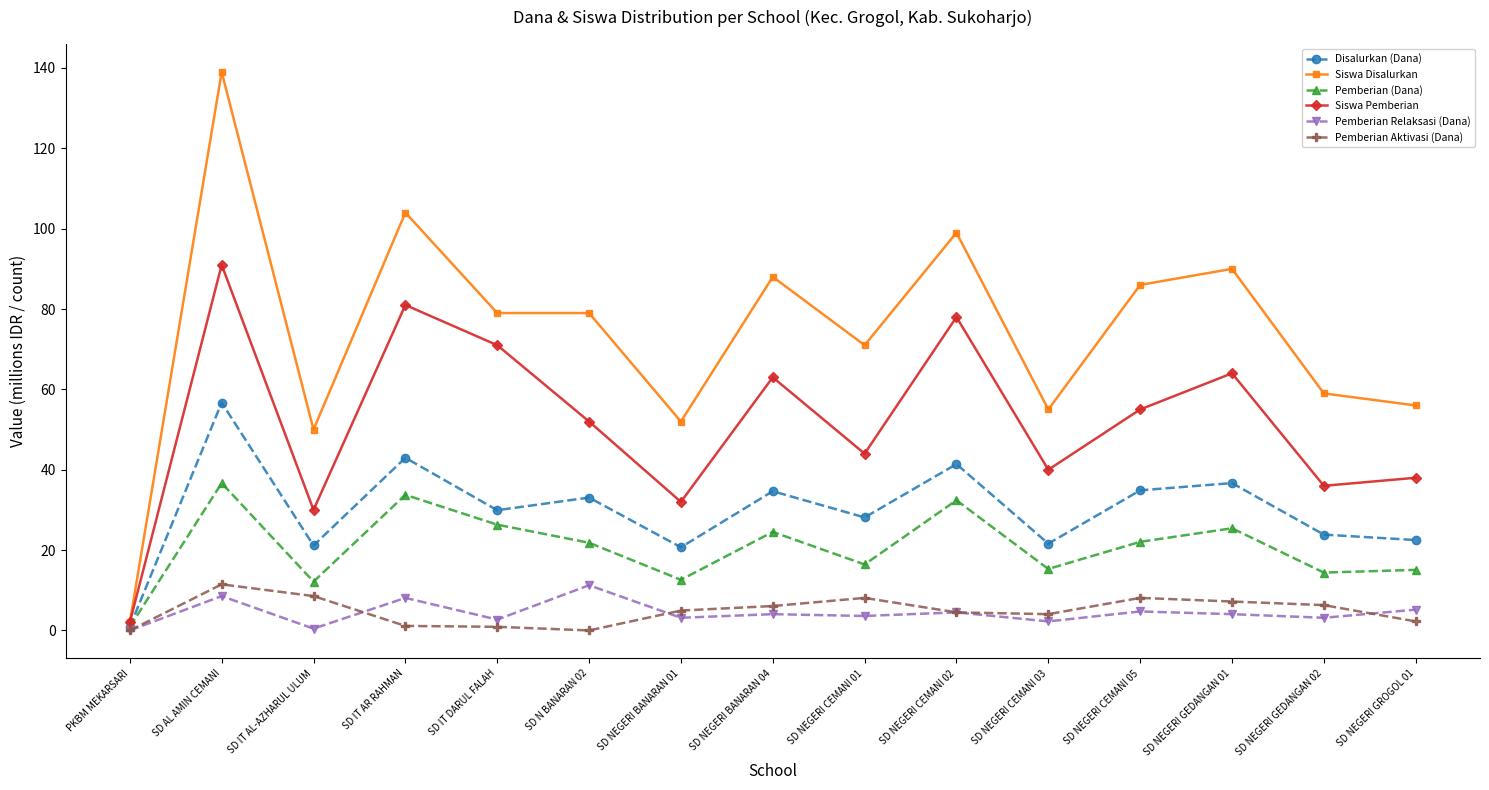

Which series has the widest spread of values?

Siswa Disalurkan